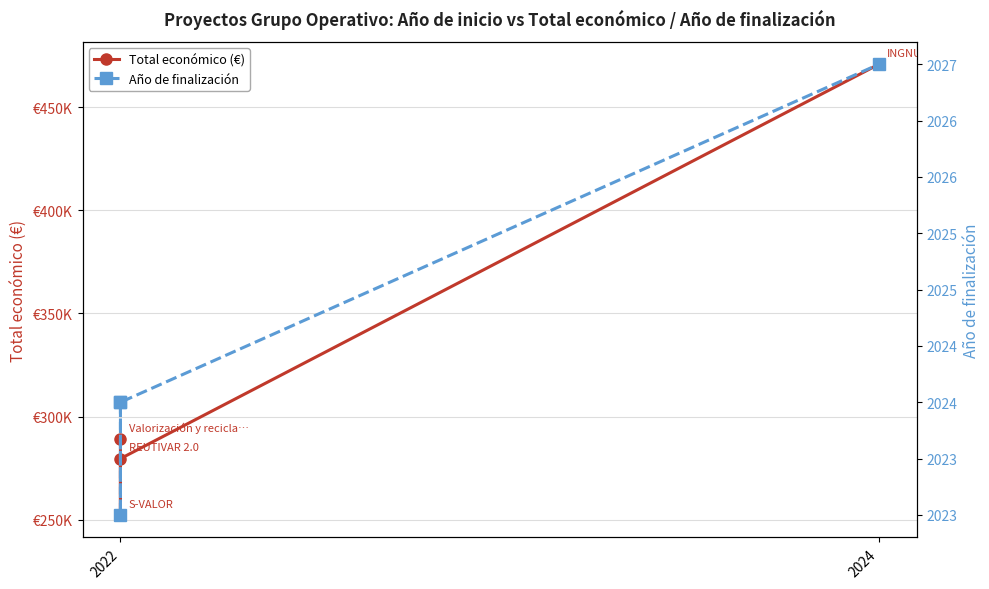

Rank the series by their average value, from lowest to highest.

Año de finalización, Total económico (€)